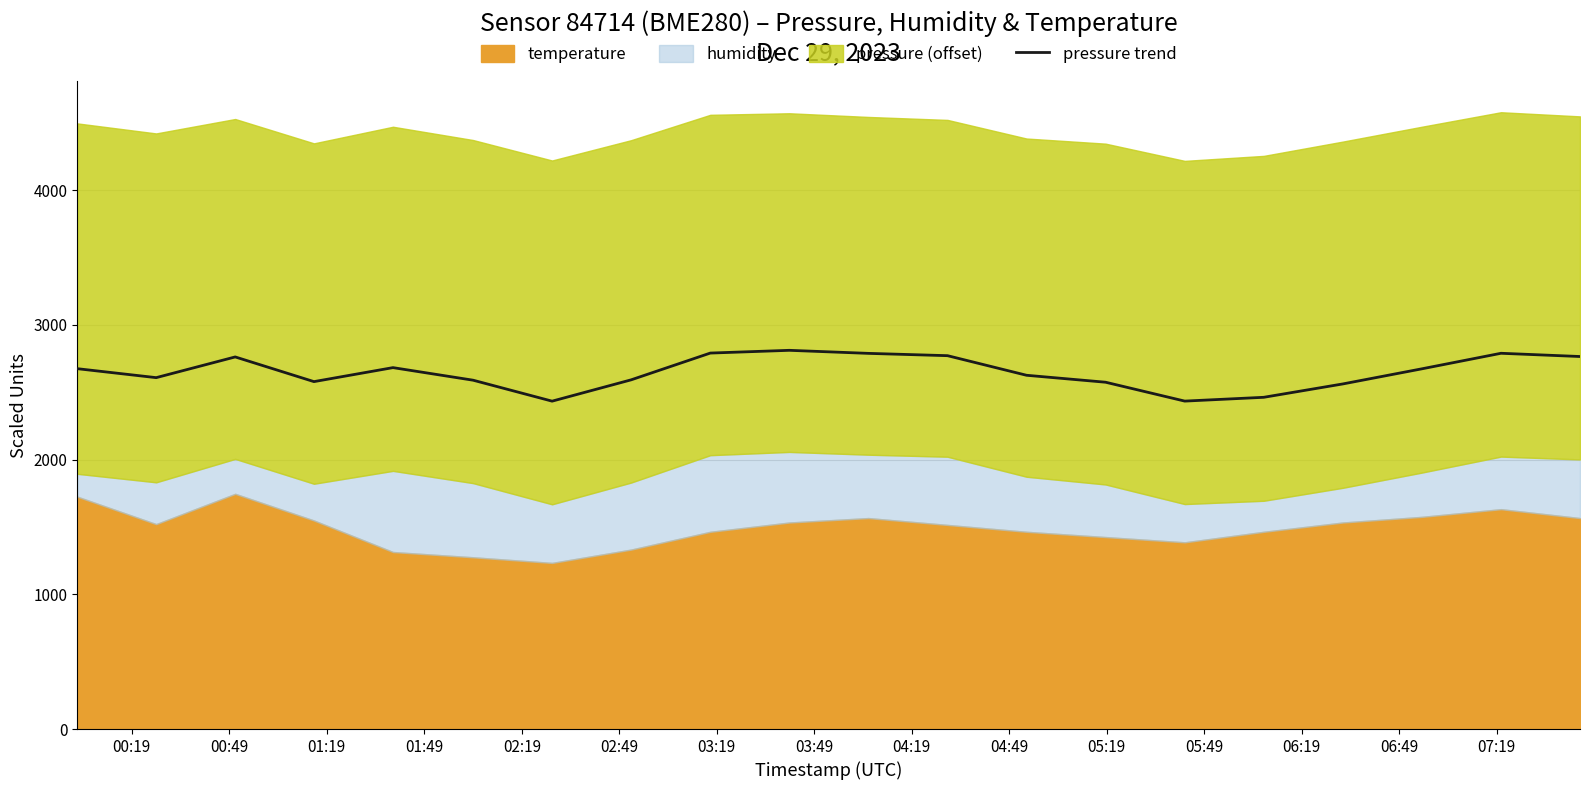

What is the highest value of the pressure trend series?

2811.1